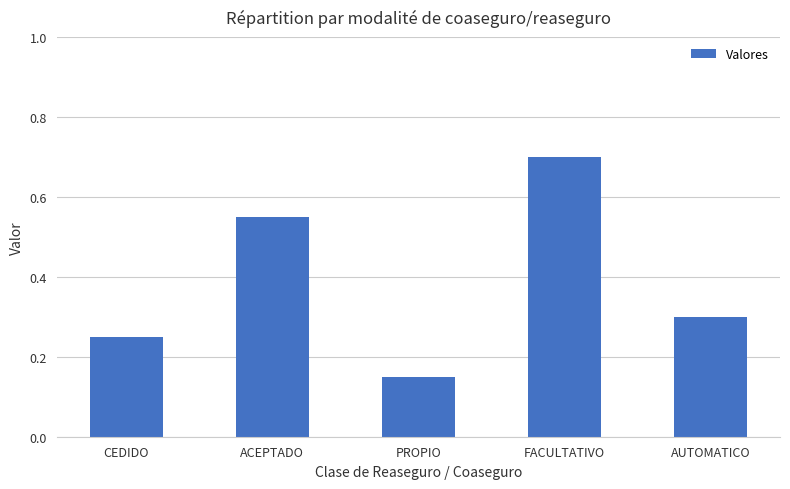

What is the change in value from CEDIDO to ACEPTADO?

+0.3